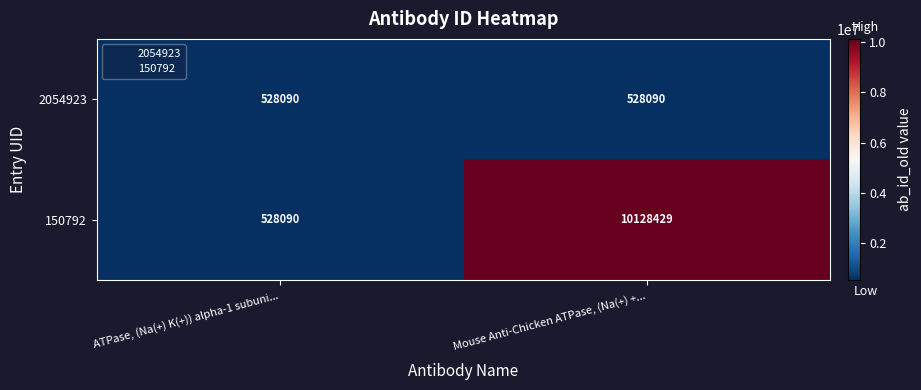

What is the difference between the highest and lowest values at Mouse Anti-Chicken ATPase, (Na(+) +...?

9600339